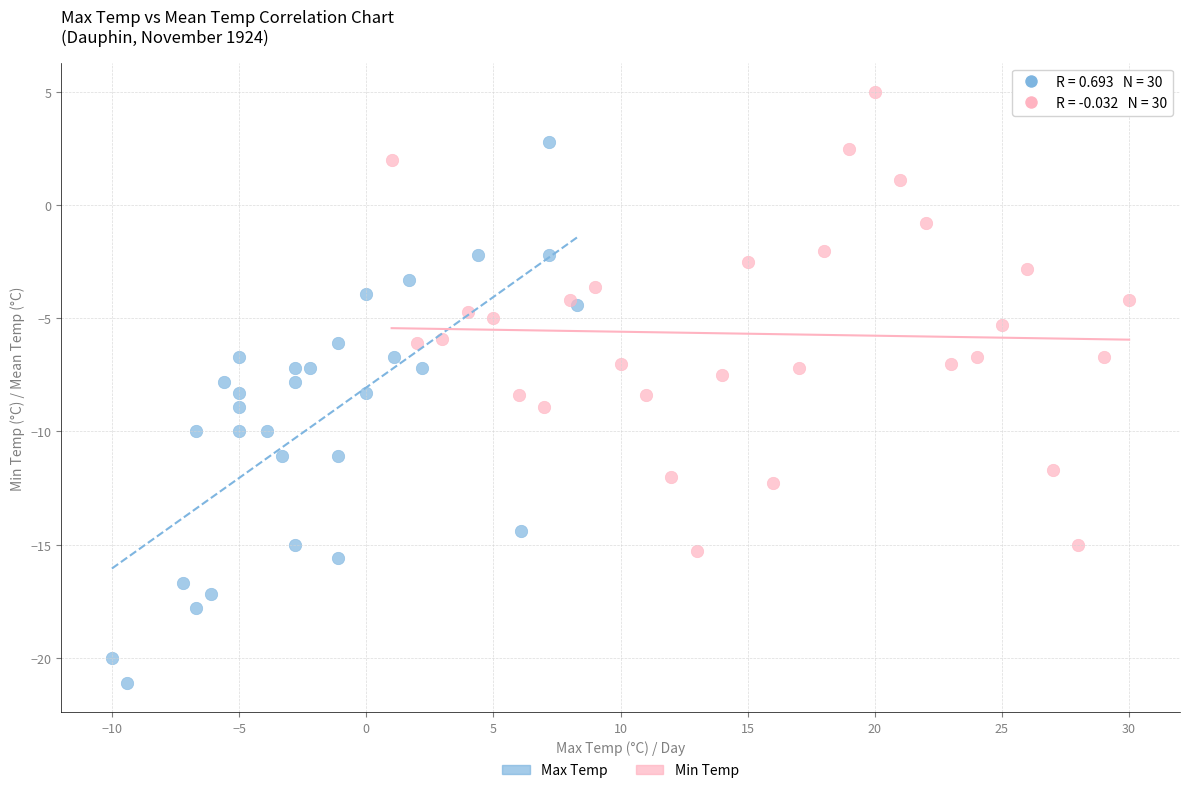

Which series has the widest spread of Y values?

Max Temp